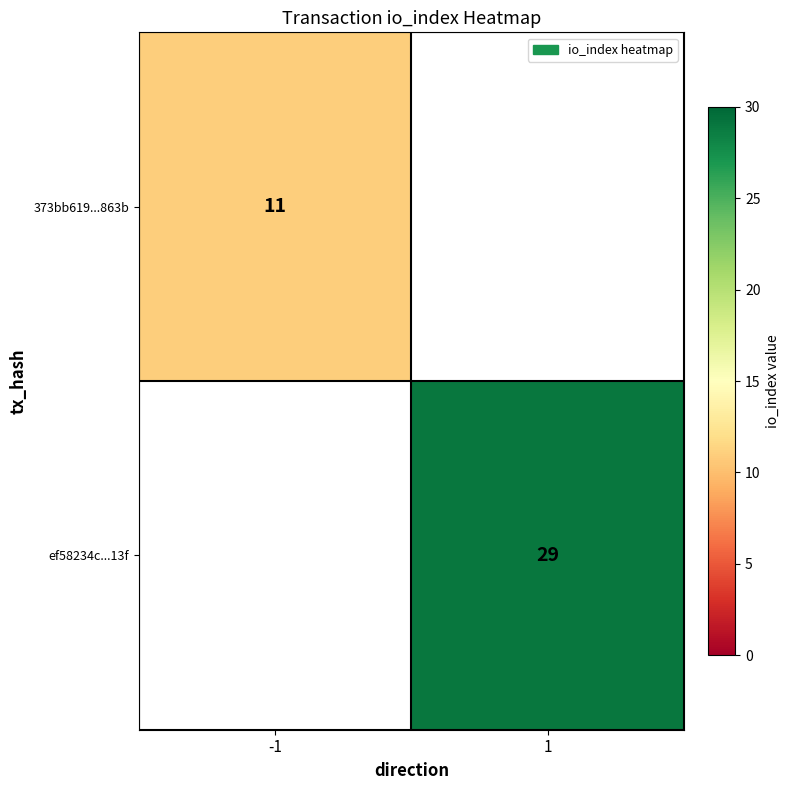

The ef58234c...13f series shows 29 at 1. True or false?

True